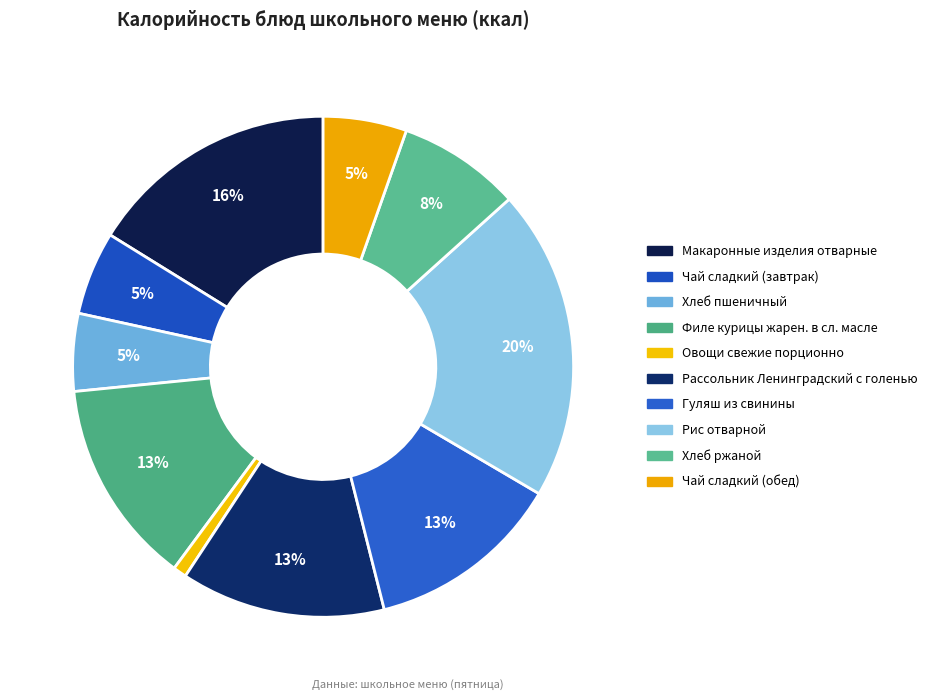

How much of the chart is everything except Гуляш из свинины?

87.4%